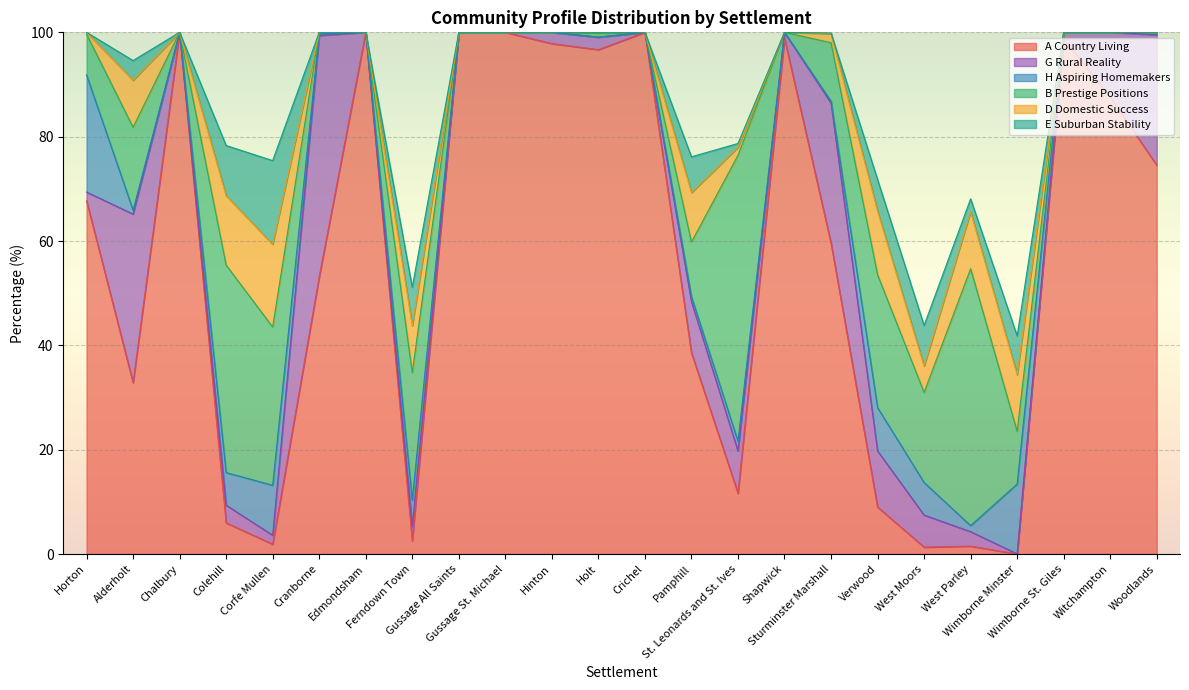

Is it true that G Rural Reality equals 16.6 at Witchampton?

False